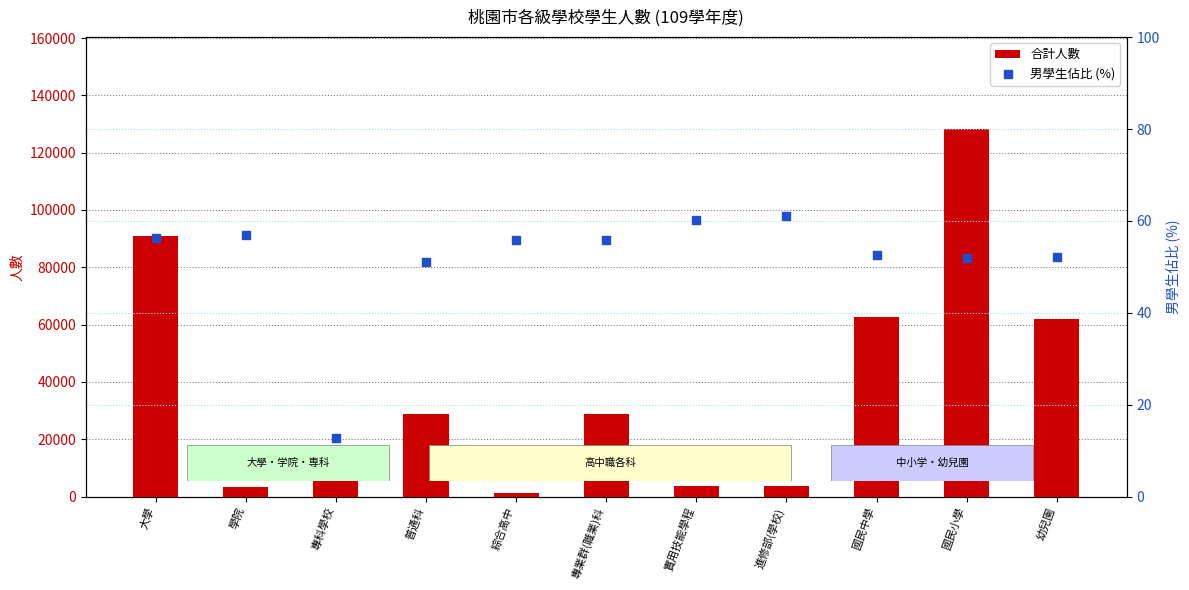

What are all the series names shown in the legend?

合計人數, 男學生佔比 (%)